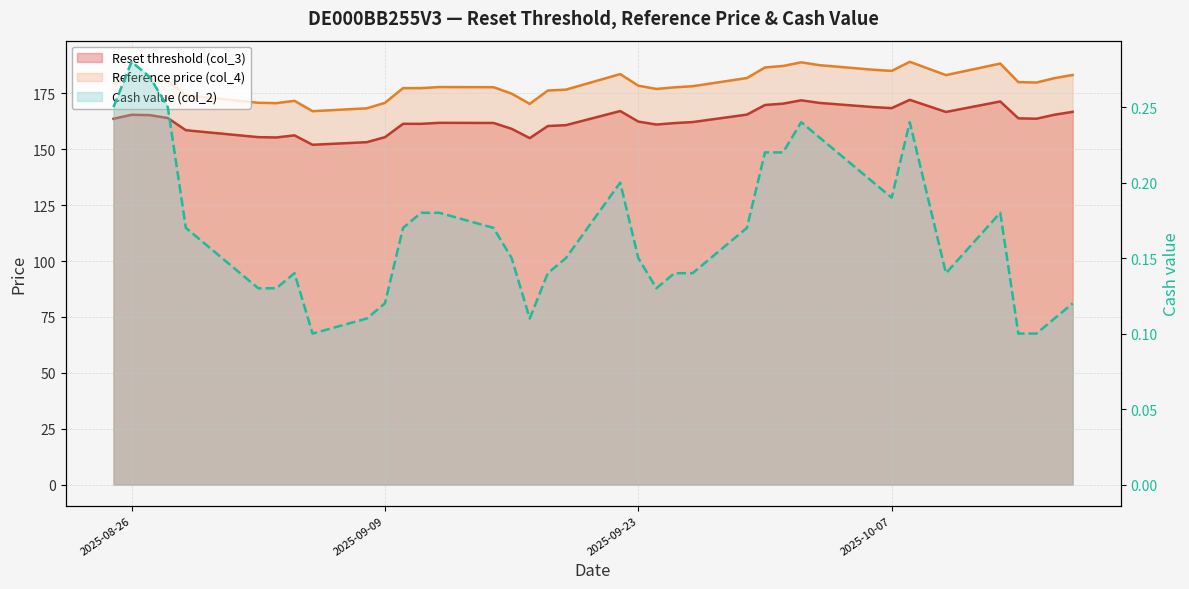

Reading left to right, list all the values displayed in this chart.

Reset threshold (col_3): 2025-08-25=163.6	2025-08-26=165.4	2025-08-27=165.3	2025-08-28=164.0	2025-08-29=158.5	2025-09-02=155.4	2025-09-03=155.3	2025-09-04=156.2	2025-09-05=152.0	2025-09-08=153.2	2025-09-09=155.4	2025-09-10=161.4	2025-09-11=161.4	2025-09-12=161.8	2025-09-15=161.8	2025-09-16=159.1	2025-09-17=155.0	2025-09-18=160.4	2025-09-19=160.8	2025-09-22=167.1	2025-09-23=162.4	2025-09-24=161.0	2025-09-25=161.7	2025-09-26=162.2	2025-09-29=165.5	2025-09-30=169.8	2025-10-01=170.4	2025-10-02=171.9	2025-10-03=170.7	2025-10-06=168.8	2025-10-07=168.4	2025-10-08=172.1	2025-10-10=166.7	2025-10-13=171.4	2025-10-14=163.8	2025-10-15=163.6	2025-10-16=165.4	2025-10-17=166.7
Reference price (col_4): 2025-08-25=179.8	2025-08-26=181.8	2025-08-27=181.6	2025-08-28=180.2	2025-08-29=174.2	2025-09-02=170.8	2025-09-03=170.6	2025-09-04=171.7	2025-09-05=167.0	2025-09-08=168.3	2025-09-09=170.8	2025-09-10=177.3	2025-09-11=177.3	2025-09-12=177.8	2025-09-15=177.8	2025-09-16=174.9	2025-09-17=170.3	2025-09-18=176.2	2025-09-19=176.7	2025-09-22=183.6	2025-09-23=178.4	2025-09-24=177.0	2025-09-25=177.7	2025-09-26=178.2	2025-09-29=181.8	2025-09-30=186.6	2025-10-01=187.2	2025-10-02=188.9	2025-10-03=187.6	2025-10-06=185.5	2025-10-07=185.0	2025-10-08=189.1	2025-10-10=183.2	2025-10-13=188.3	2025-10-14=180.0	2025-10-15=179.8	2025-10-16=181.8	2025-10-17=183.2
Cash value (col_2): 2025-08-25=0.2	2025-08-26=0.3	2025-08-27=0.3	2025-08-28=0.2	2025-08-29=0.2	2025-09-02=0.1	2025-09-03=0.1	2025-09-04=0.1	2025-09-05=0.1	2025-09-08=0.1	2025-09-09=0.1	2025-09-10=0.2	2025-09-11=0.2	2025-09-12=0.2	2025-09-15=0.2	2025-09-16=0.1	2025-09-17=0.1	2025-09-18=0.1	2025-09-19=0.1	2025-09-22=0.2	2025-09-23=0.1	2025-09-24=0.1	2025-09-25=0.1	2025-09-26=0.1	2025-09-29=0.2	2025-09-30=0.2	2025-10-01=0.2	2025-10-02=0.2	2025-10-03=0.2	2025-10-06=0.2	2025-10-07=0.2	2025-10-08=0.2	2025-10-10=0.1	2025-10-13=0.2	2025-10-14=0.1	2025-10-15=0.1	2025-10-16=0.1	2025-10-17=0.1